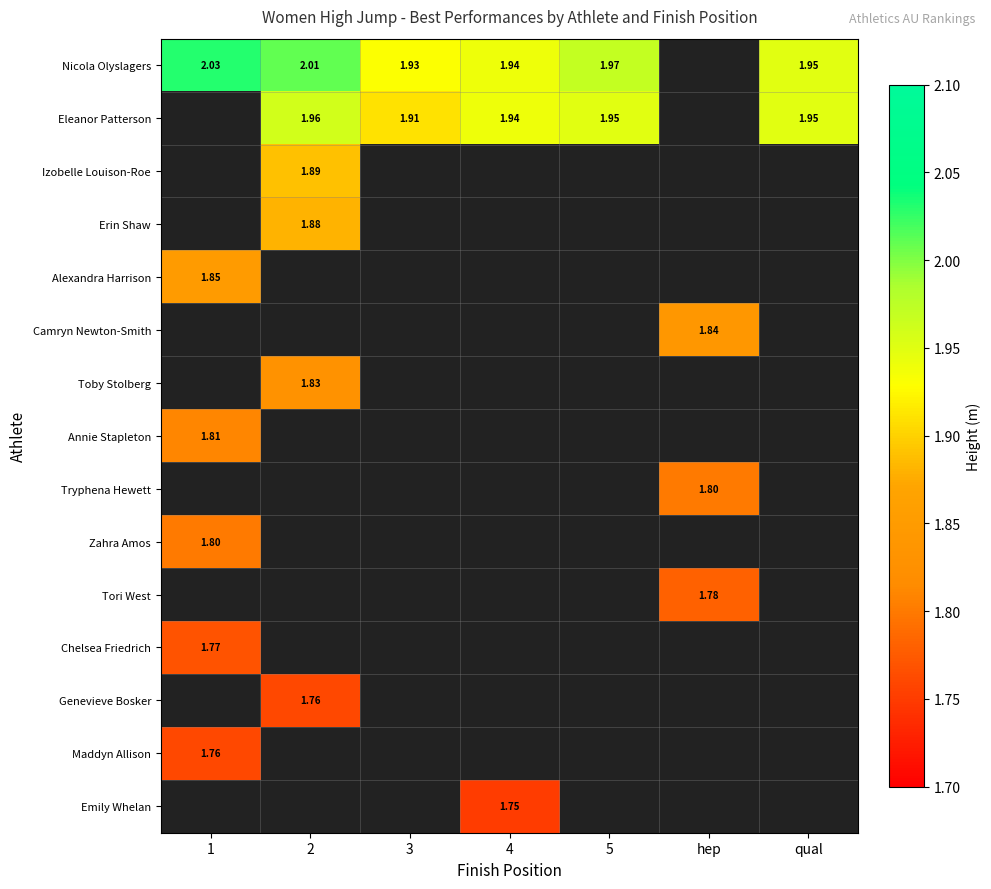

Which series changed the most between 3 and 4?

Eleanor Patterson